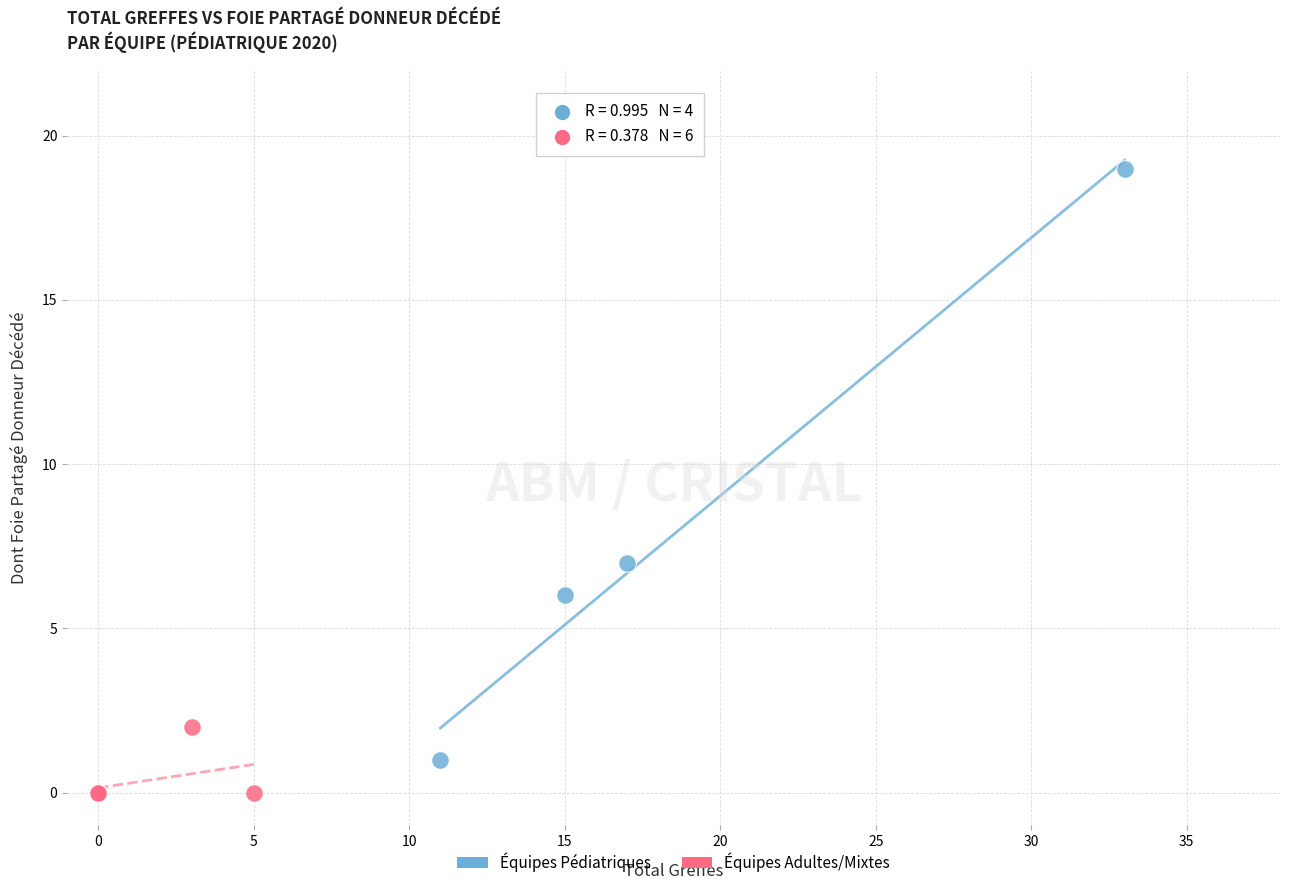

Which series has the widest spread of Y values?

Équipes Pédiatriques